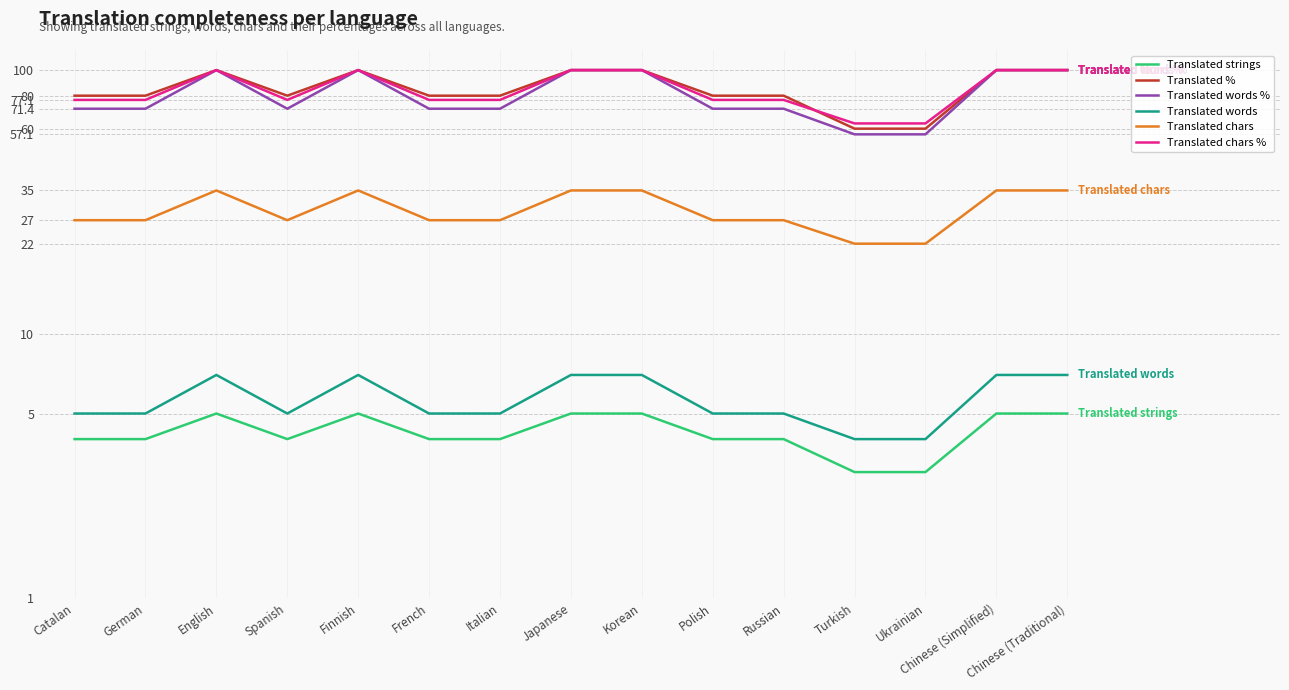

At which label does Translated words first exceed 5?

English